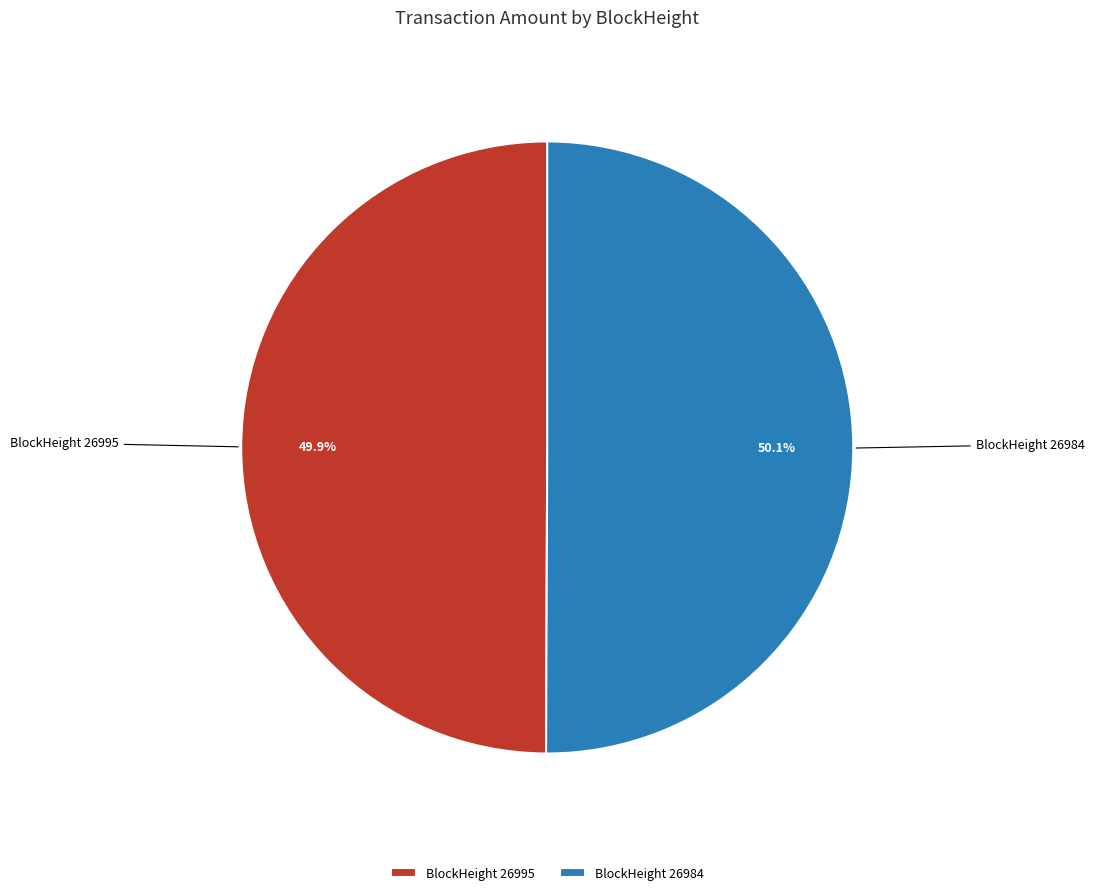

To the nearest percent, what percentage of the pie is BlockHeight 26984?

50%